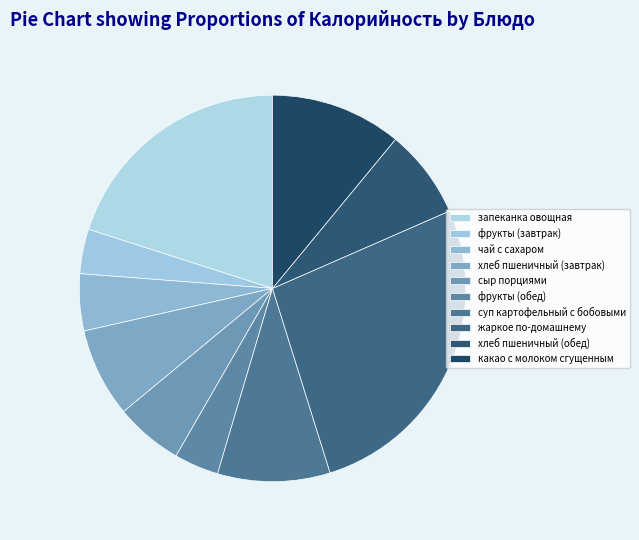

To the nearest percent, what percentage of the pie is хлеб пшеничный (обед)?

7%